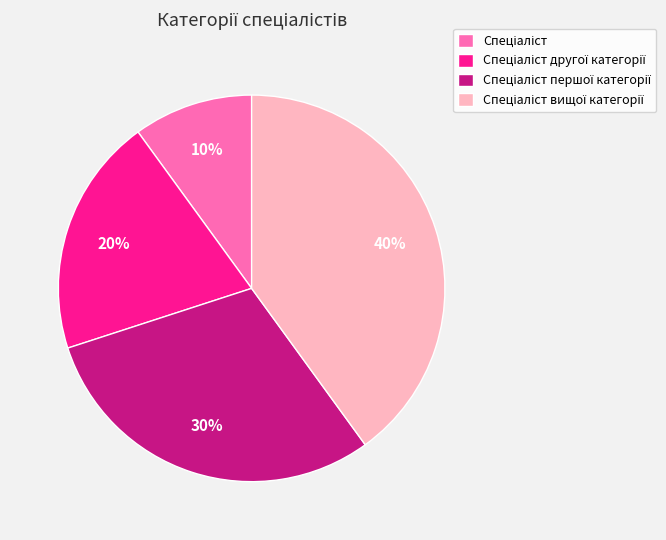

To the nearest percent, what is the average slice percentage?

25%